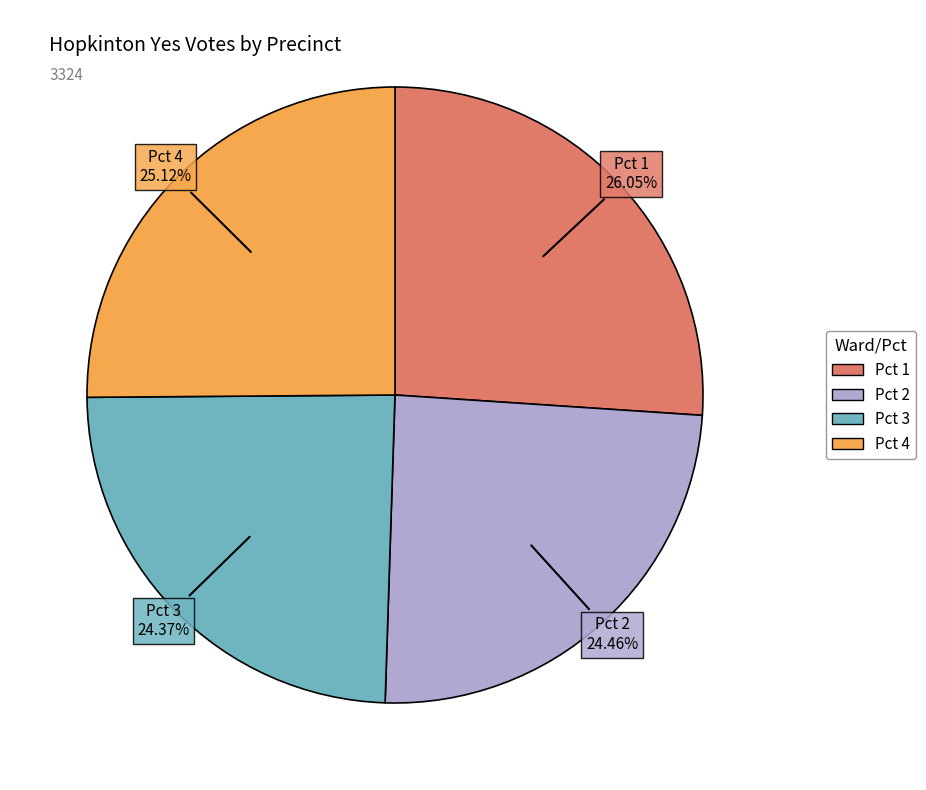

Which has a higher value, Pct 4 or Pct 3?

Pct 4